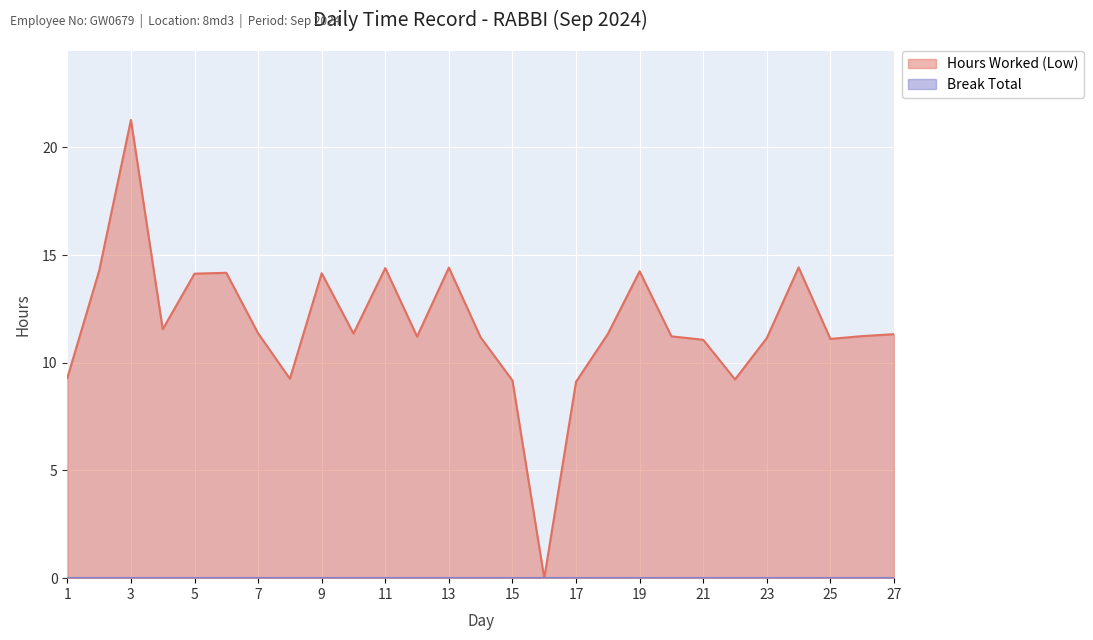

How many data points are above 11?

21